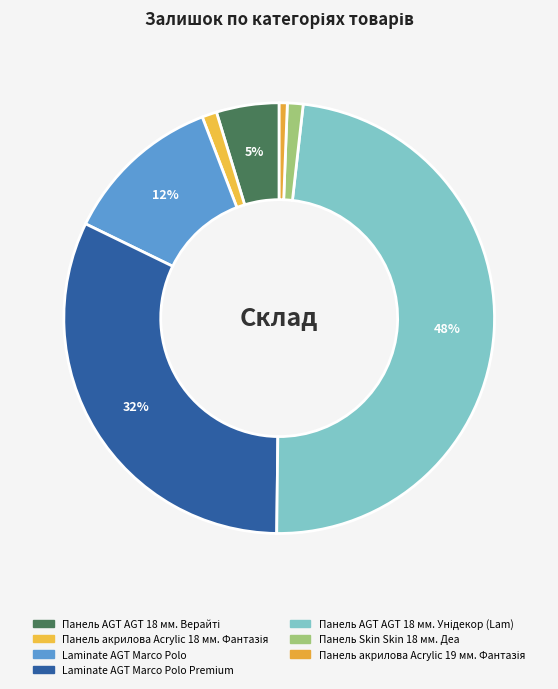

How many segments does this pie chart have?

7